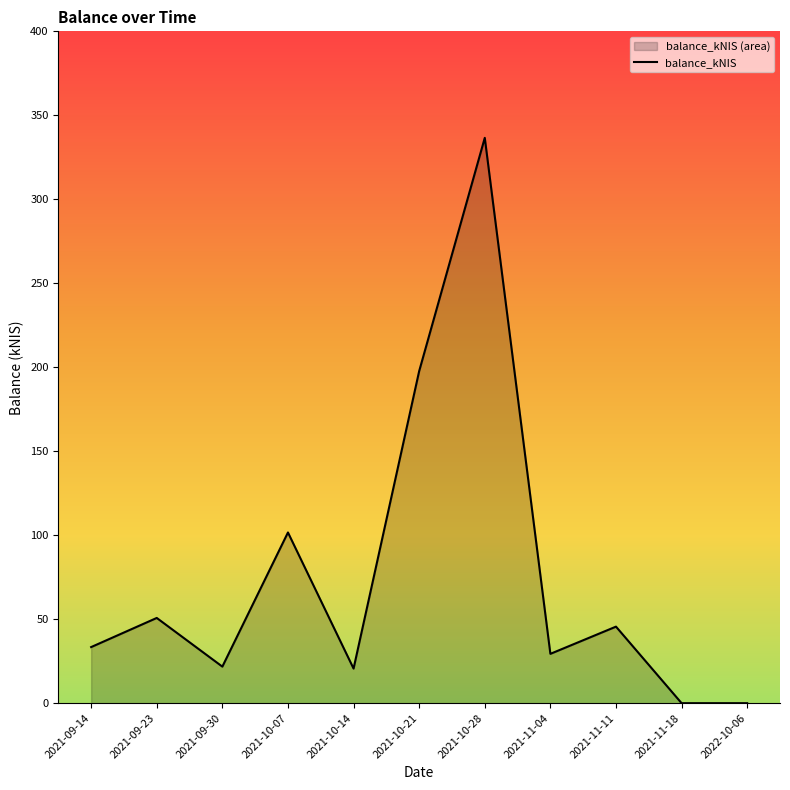

Reading left to right, what are all the values shown in this chart?

33.4	50.7	21.8	101.6	20.6	197.7	336.6	29.4	45.6	0.0	0.0